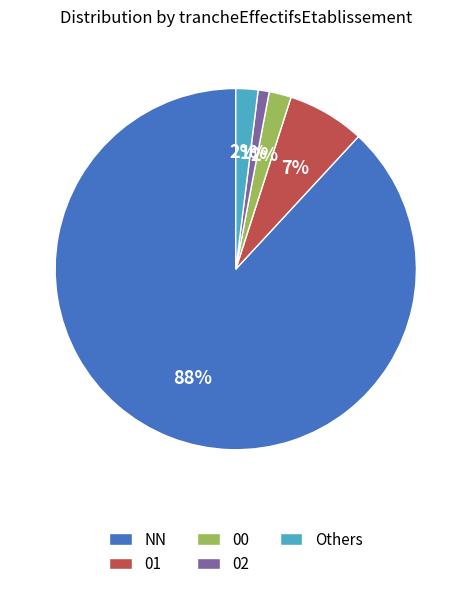

To the nearest percent, what is the difference between the largest and smallest slice percentages?

87%